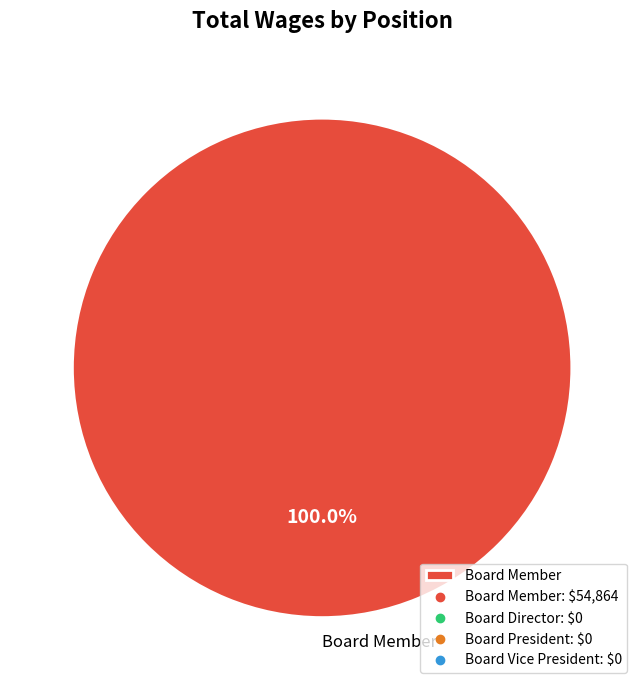

What percentage is the Board Member slice, to the nearest percent?

100%